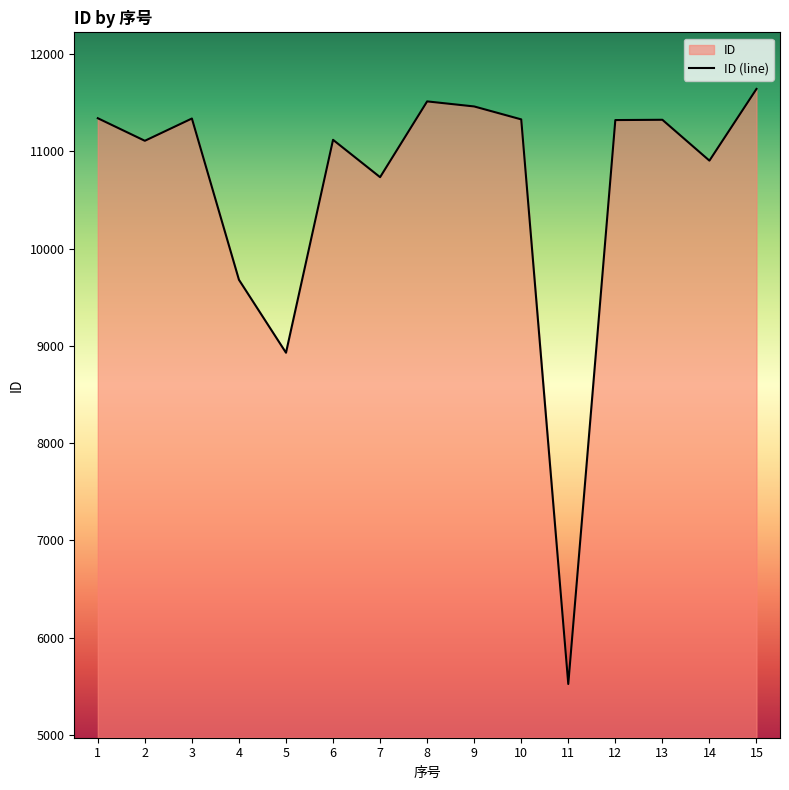

Where is the first local minimum?

2